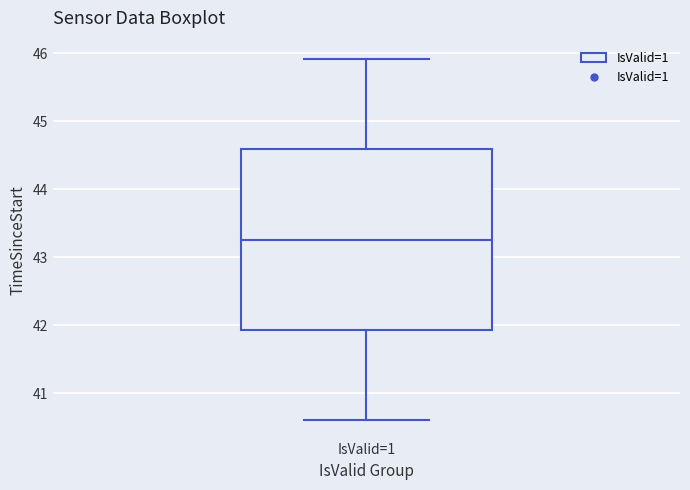

Transcribe this box plot: give where the median line is, the range the box spans, and where the two whiskers end, as read against the y-axis. The values are not printed on the chart, so give them approximately, as read against the axis.

median 43.3, box 41.9 to 44.6, whiskers 40.6 to 45.9